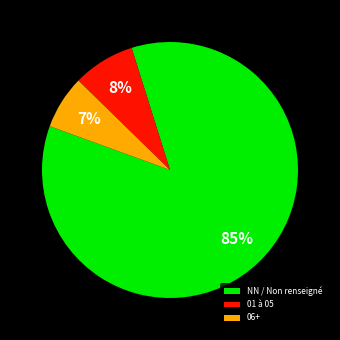

Is the sum of NN / Non renseigné and 01 à 05 greater than half?

Yes